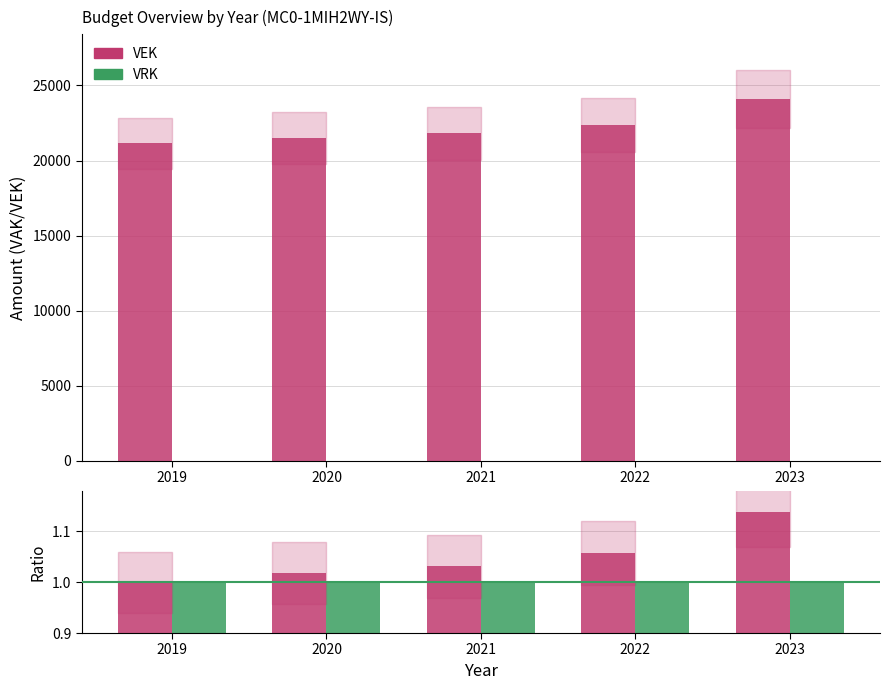

The value of VRK at 2020 is 1.0. True or false?

True